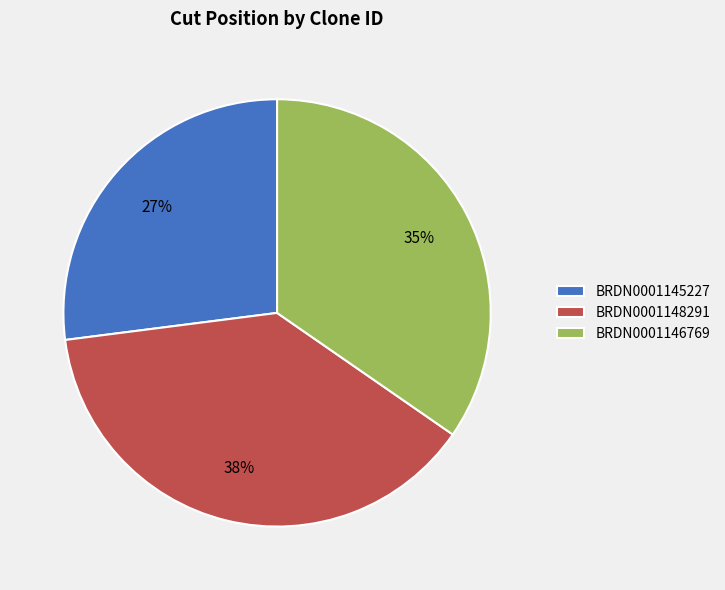

Rank the categories by value from lowest to highest.

BRDN0001145227, BRDN0001146769, BRDN0001148291